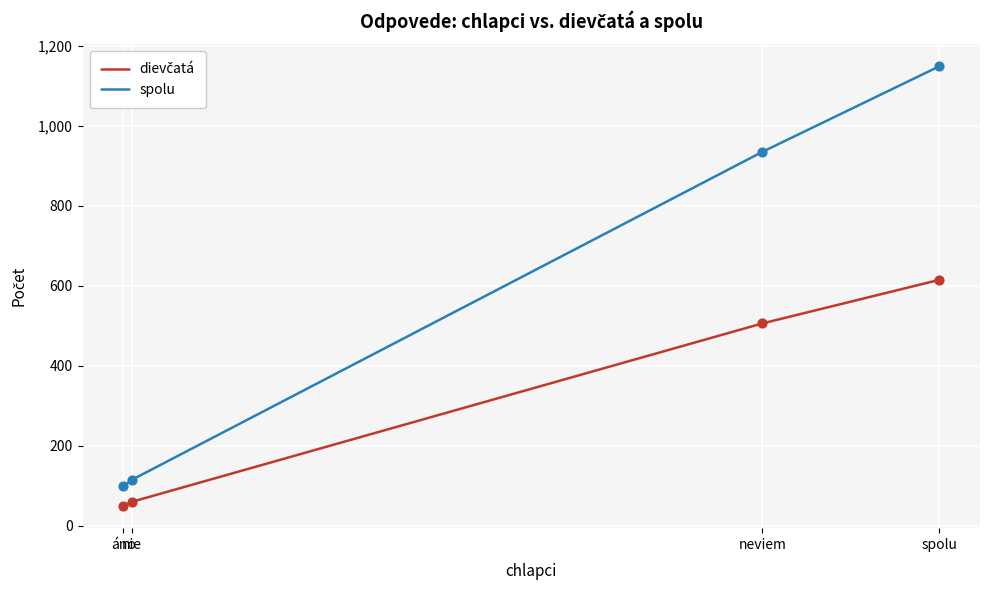

What is the maximum value shown in the chart?

1149